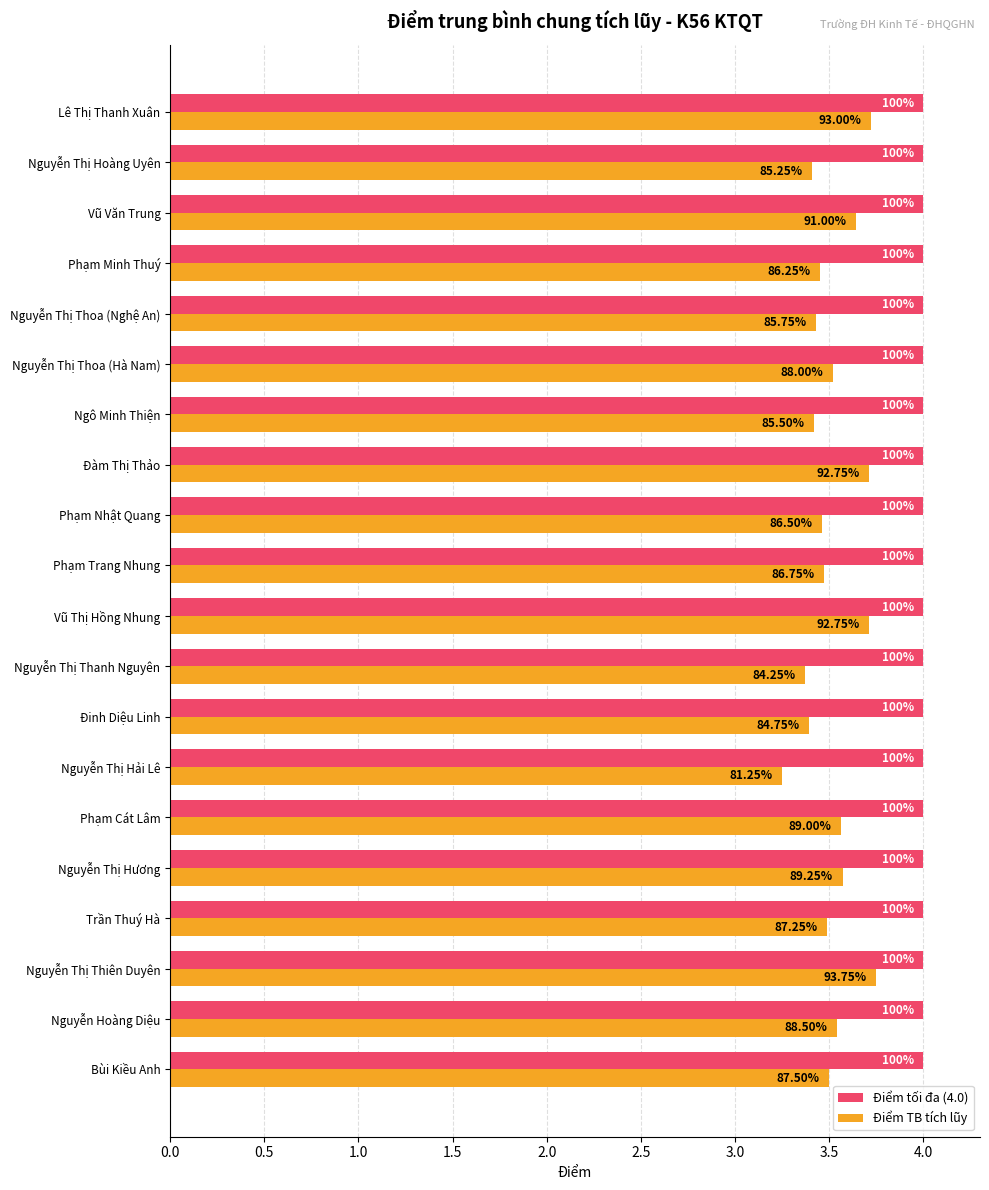

Which series has the widest spread of values?

Điểm TB tích lũy